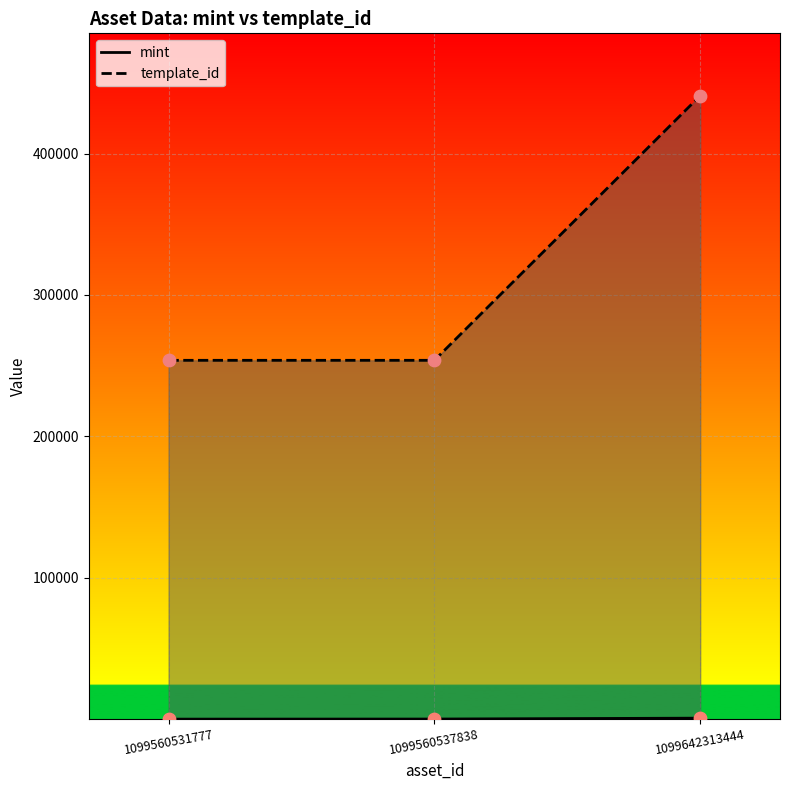

Which series has the largest total across all categories?

template_id